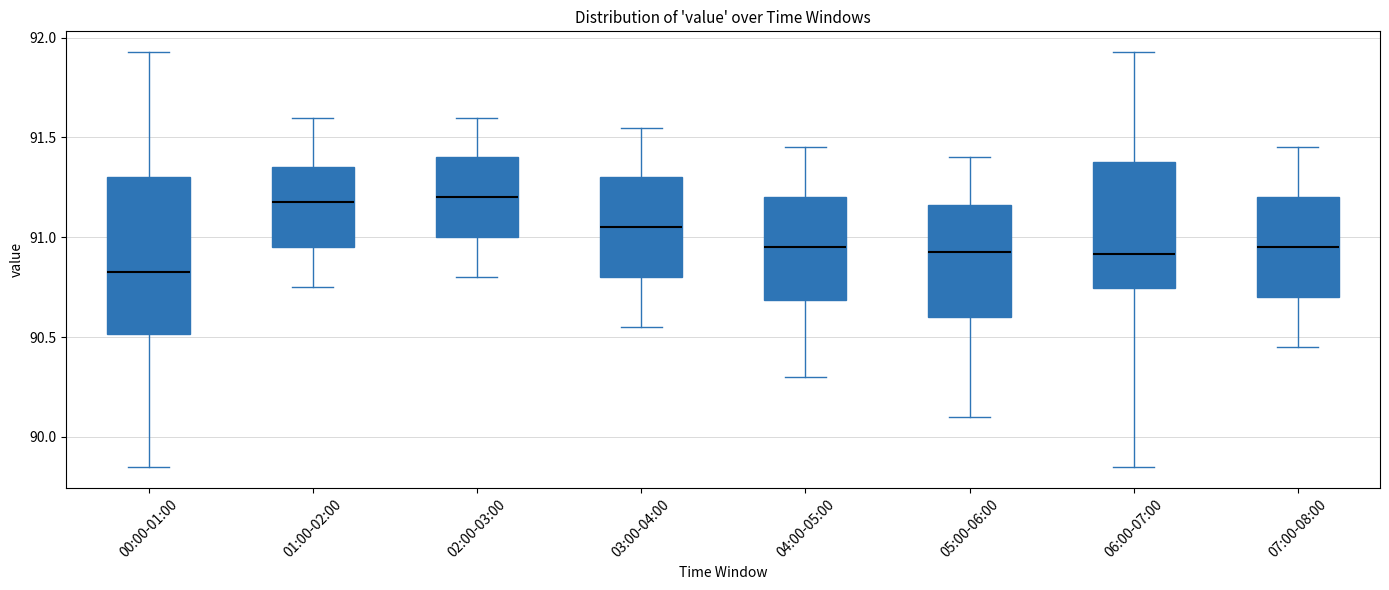

Reading left to right, transcribe this box plot: for each box, give where its median line is, the range the box spans, and where its two whiskers end, as read against the y-axis. The values are not printed on the chart, so give them approximately, as read against the axis.

00:00-01:00: median 90.85, box 90.50 to 91.30, whiskers 89.85 to 91.95
01:00-02:00: median 91.20, box 90.95 to 91.35, whiskers 90.75 to 91.60
02:00-03:00: median 91.20, box 91.00 to 91.40, whiskers 90.80 to 91.60
03:00-04:00: median 91.05, box 90.80 to 91.30, whiskers 90.55 to 91.55
04:00-05:00: median 90.95, box 90.70 to 91.20, whiskers 90.30 to 91.45
05:00-06:00: median 90.95, box 90.60 to 91.15, whiskers 90.10 to 91.40
06:00-07:00: median 90.90, box 90.75 to 91.40, whiskers 89.85 to 91.95
07:00-08:00: median 90.95, box 90.70 to 91.20, whiskers 90.45 to 91.45